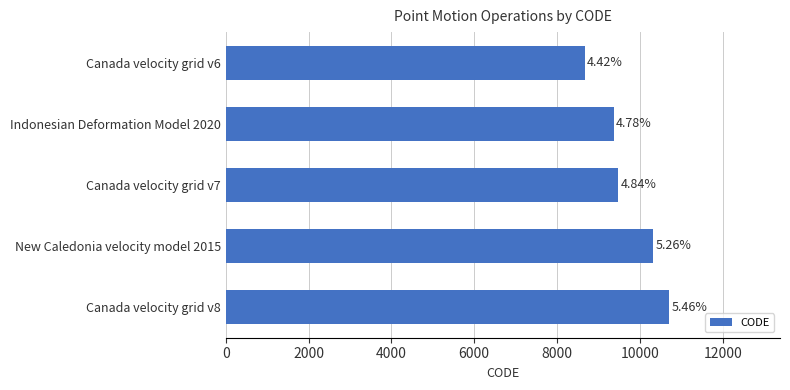

How many bars are there in total?

5